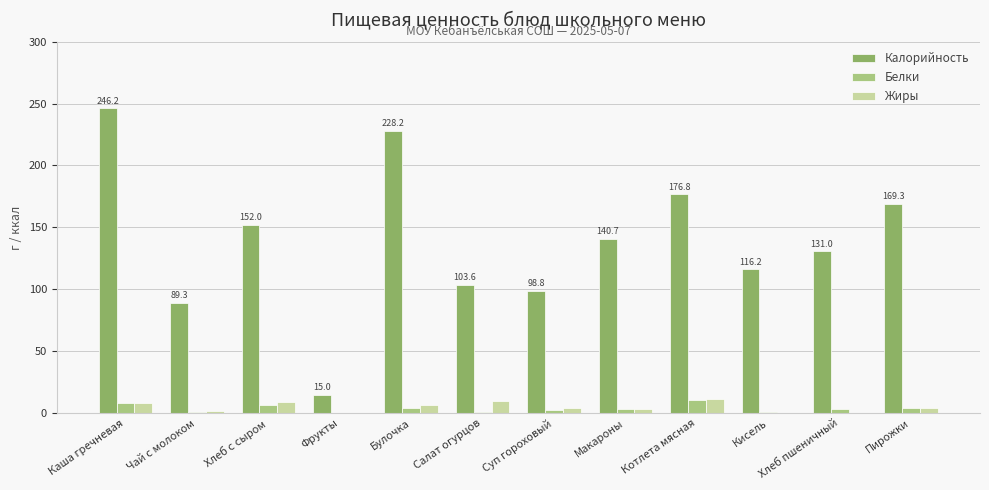

The Калорийность series shows 242.5 at Макароны. True or false?

False